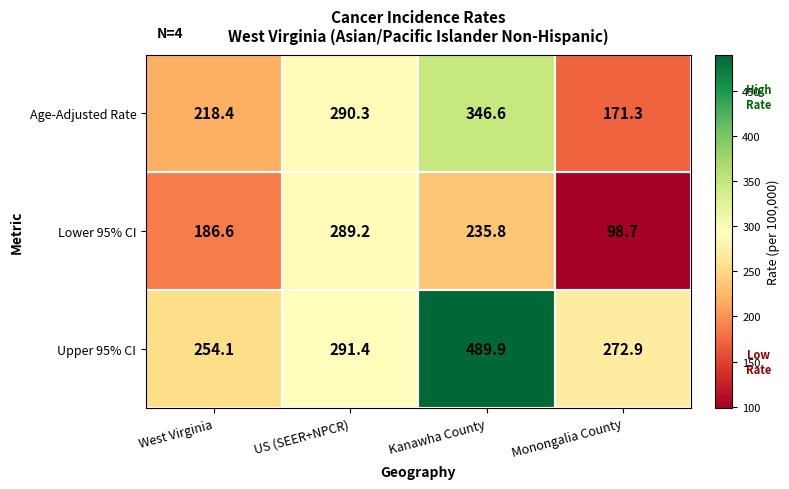

List the series in order of their peak value, lowest first.

Lower 95% CI, Age-Adjusted Rate, Upper 95% CI